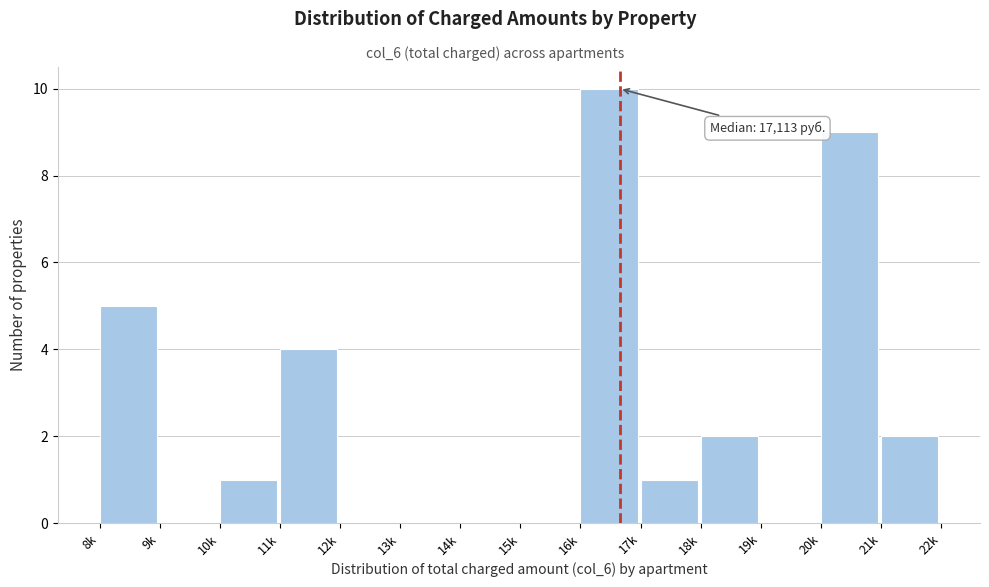

Reading left to right, what are all the values shown in this chart?

8k=5	9k=0	10k=1	11k=4	12k=0	13k=0	14k=0	15k=0	16k=10	17k=1	18k=2	19k=0	20k=9	21k=2